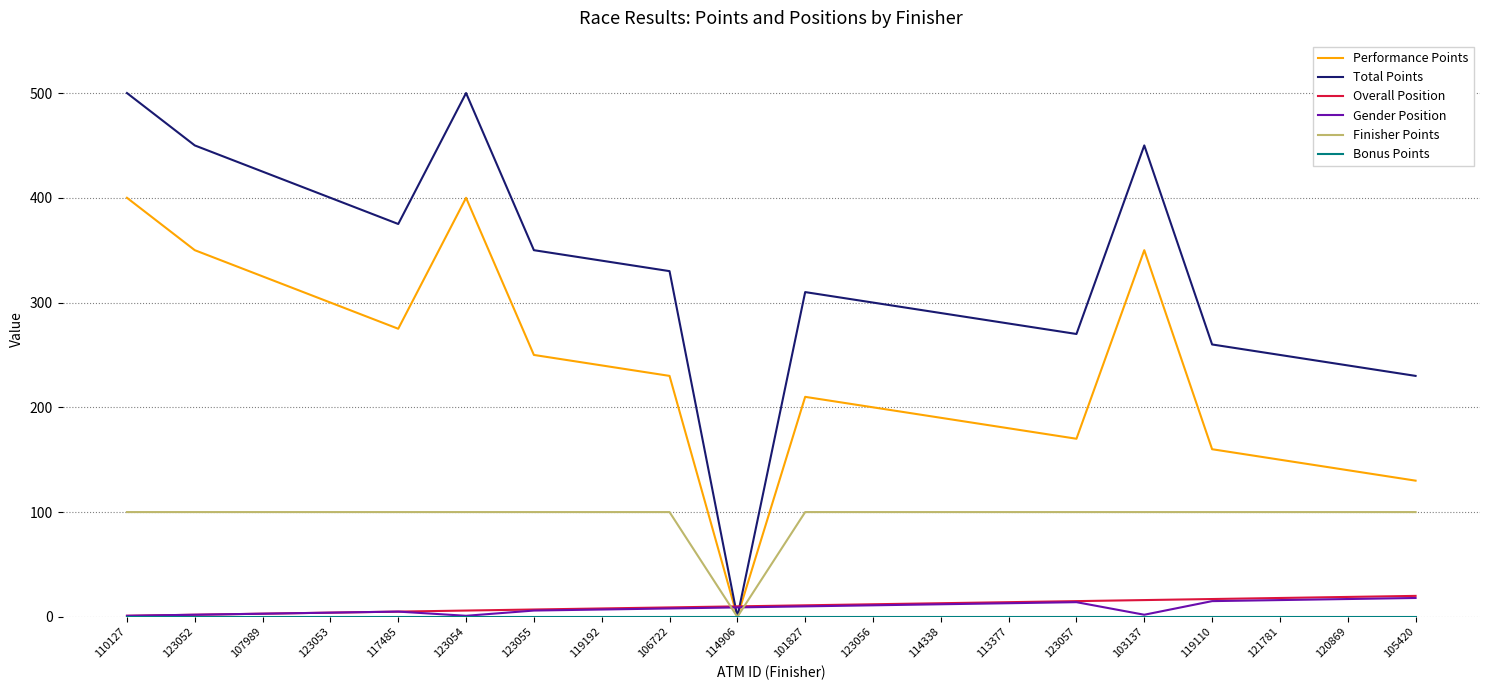

What position from the left is 119110?

17